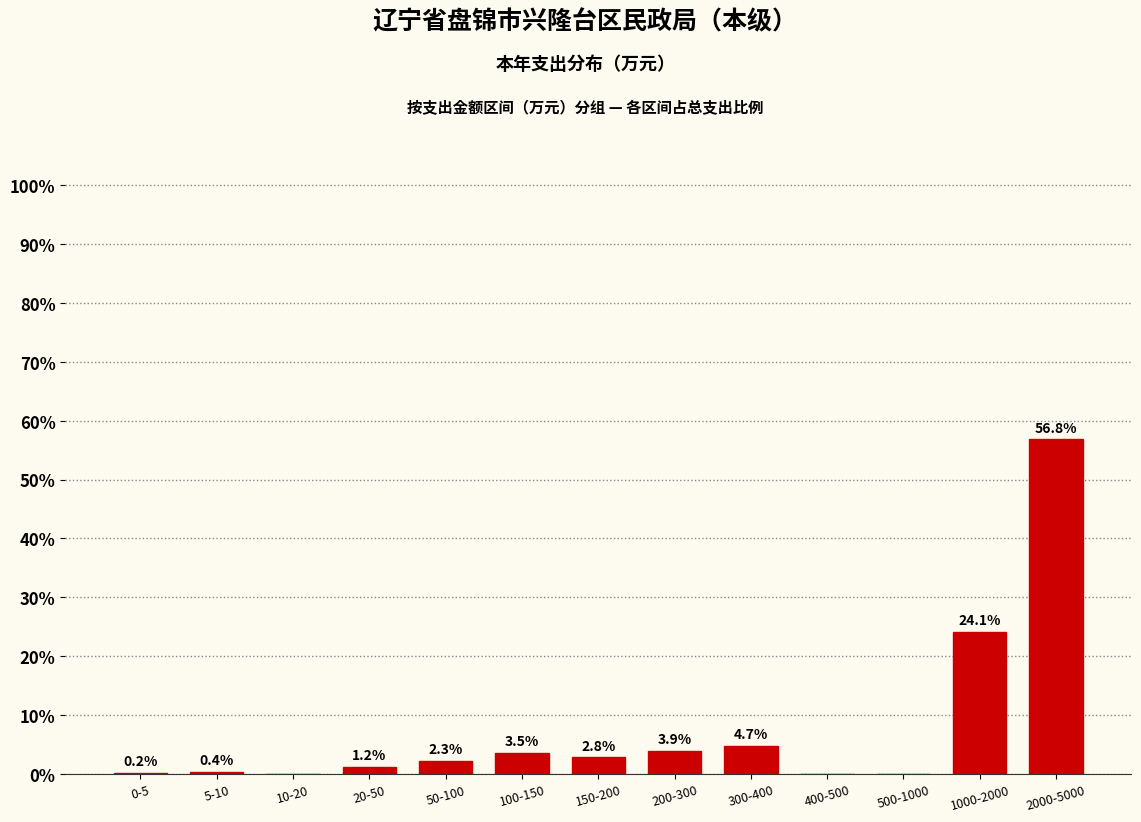

Reading left to right, what are all the values shown in this chart?

0-5=0.2	5-10=0.4	10-20=0.0	20-50=1.2	50-100=2.3	100-150=3.5	150-200=2.8	200-300=3.9	300-400=4.7	400-500=0.0	500-1000=0.0	1000-2000=24.1	2000-5000=56.8